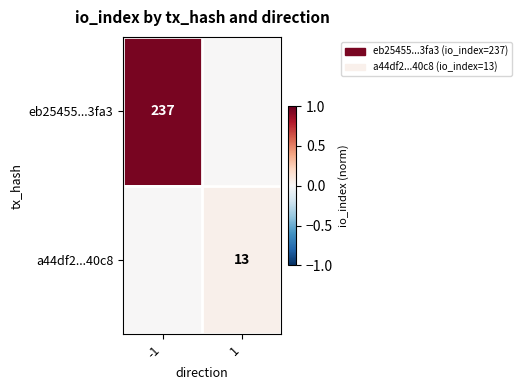

The a44df2...40c8 series shows 6 at 1. True or false?

False